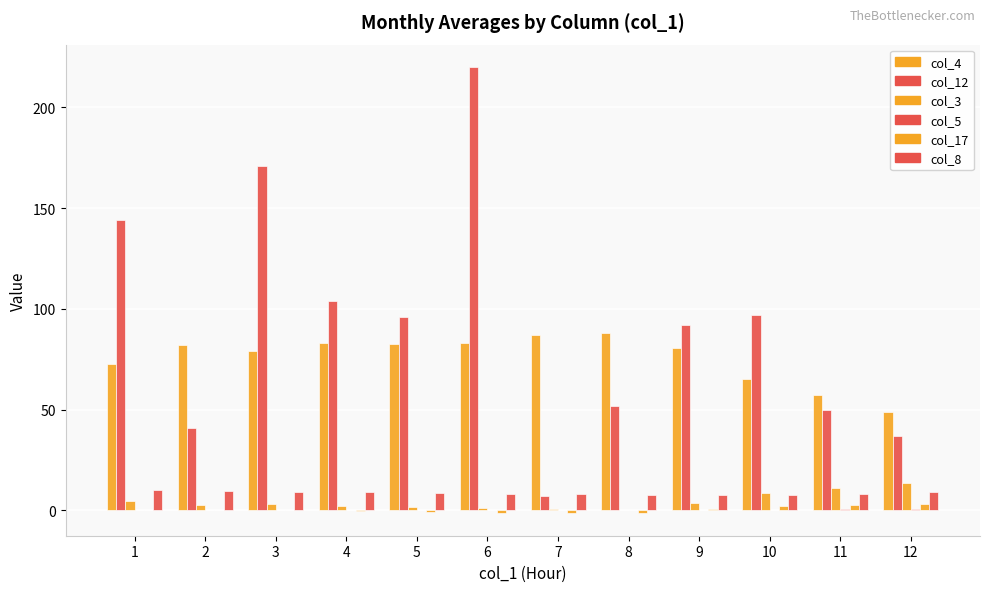

Is the value of col_4 at 1 greater than the value of col_17 at 3?

Yes